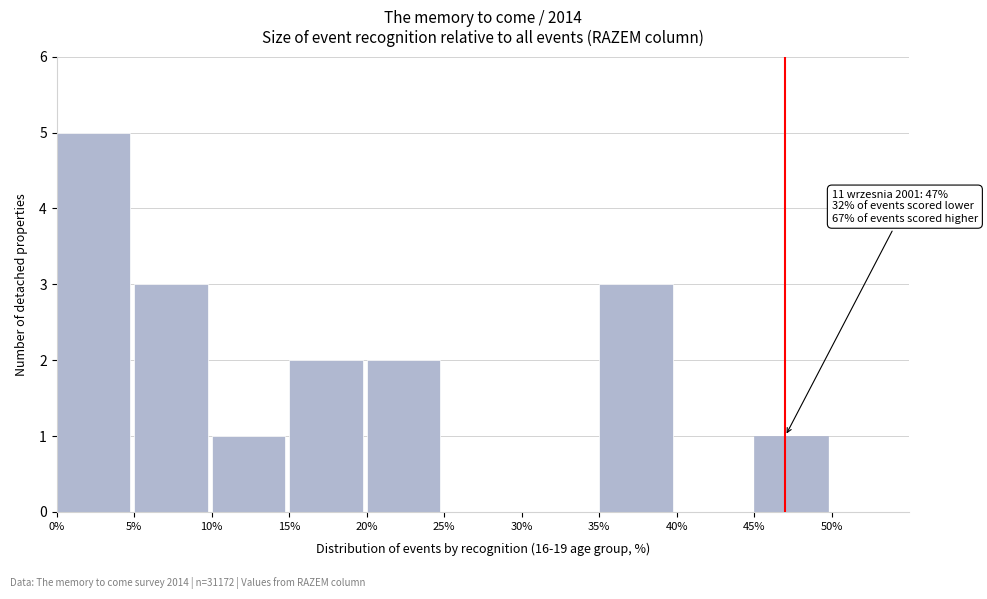

Which range on the x-axis has the tallest bar?

0% to 5%